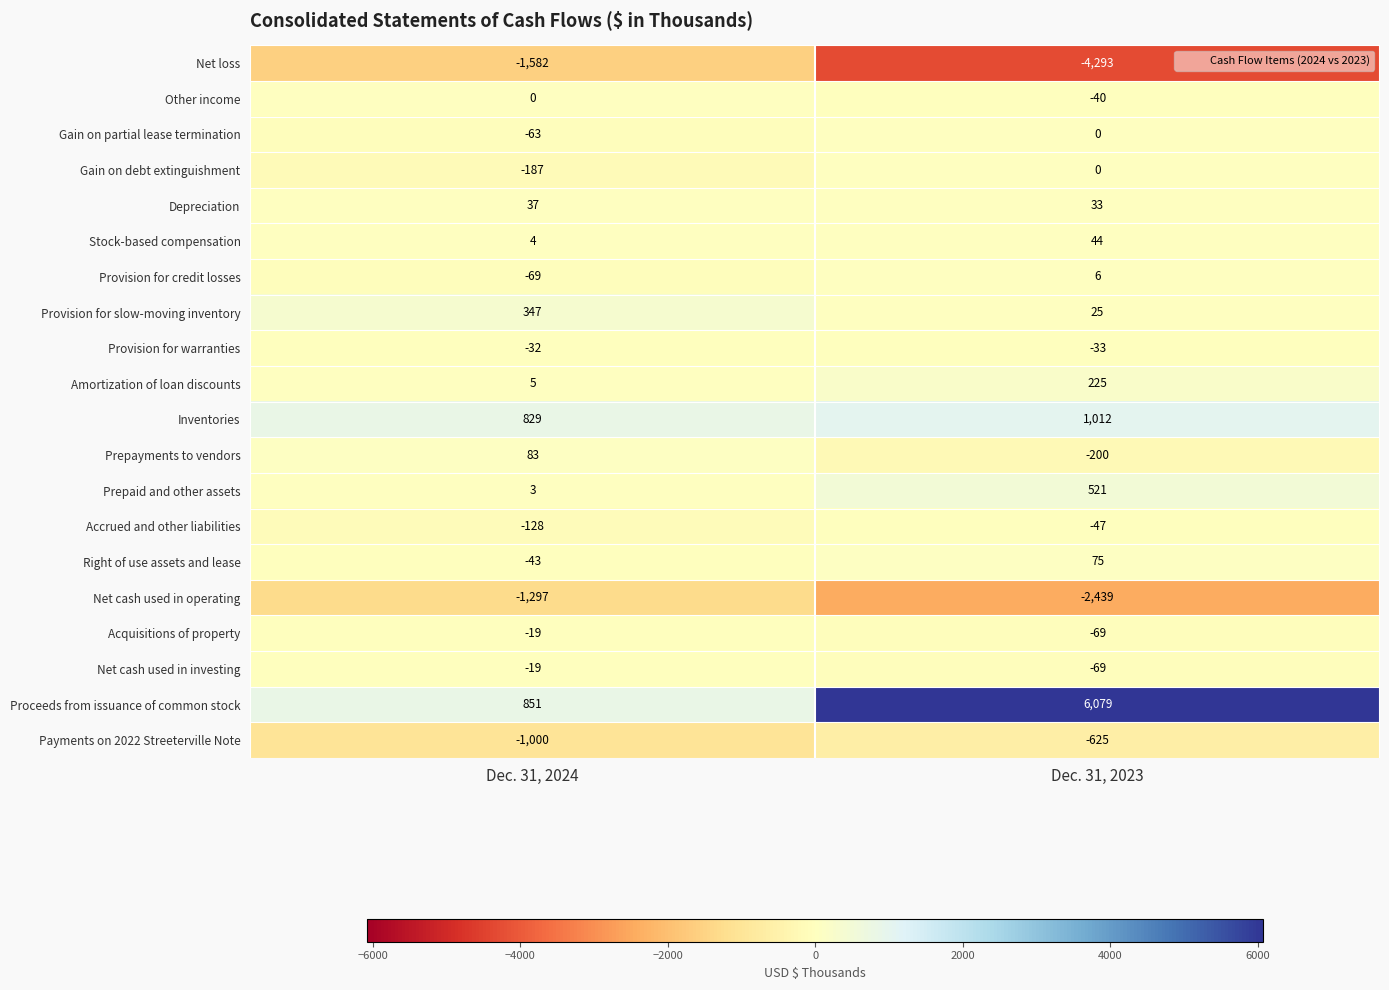

Which series has the largest total across all categories?

Proceeds from issuance of common stock